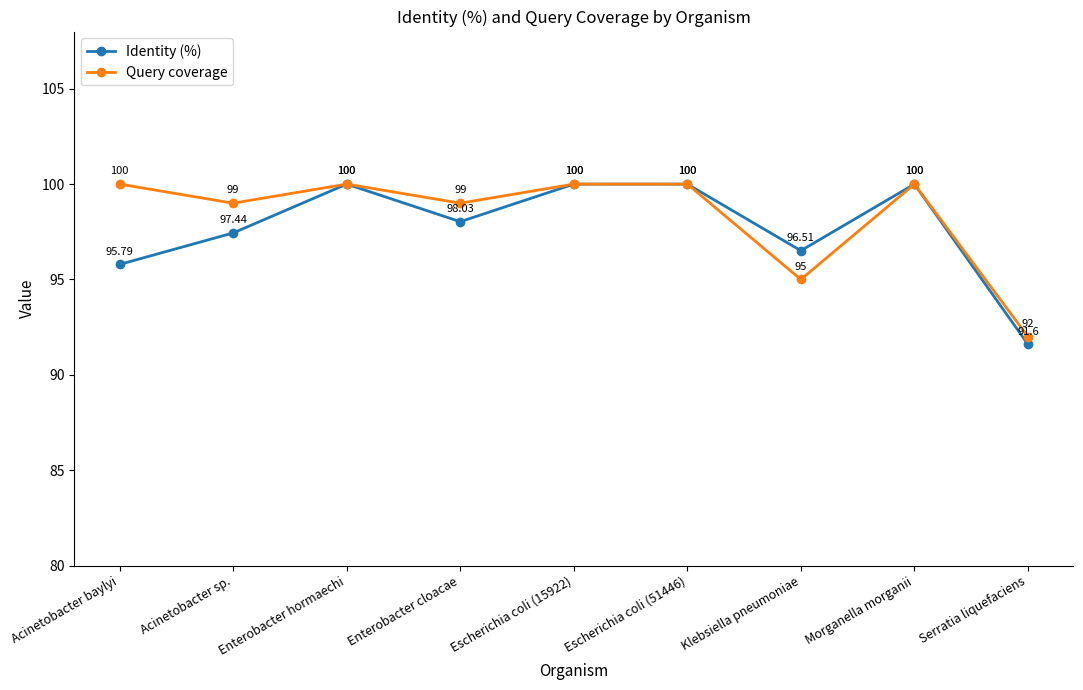

What is the difference between the Query coverage values at Acinetobacter sp. and Escherichia coli (51446)?

1.0